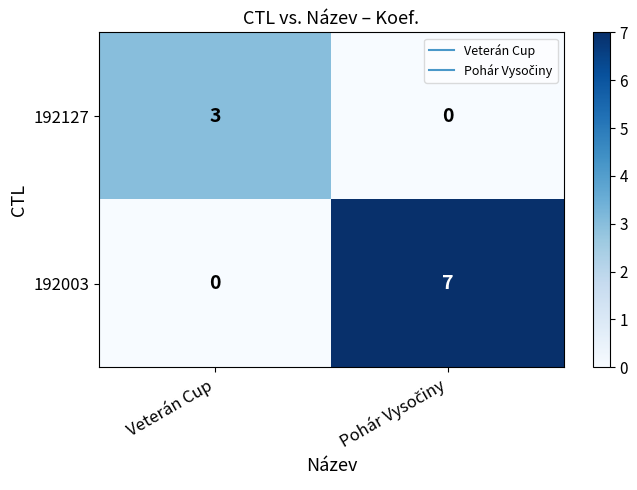

Reading left to right, transcribe all the data shown in this chart.

192127: 3	0
192003: 0	7